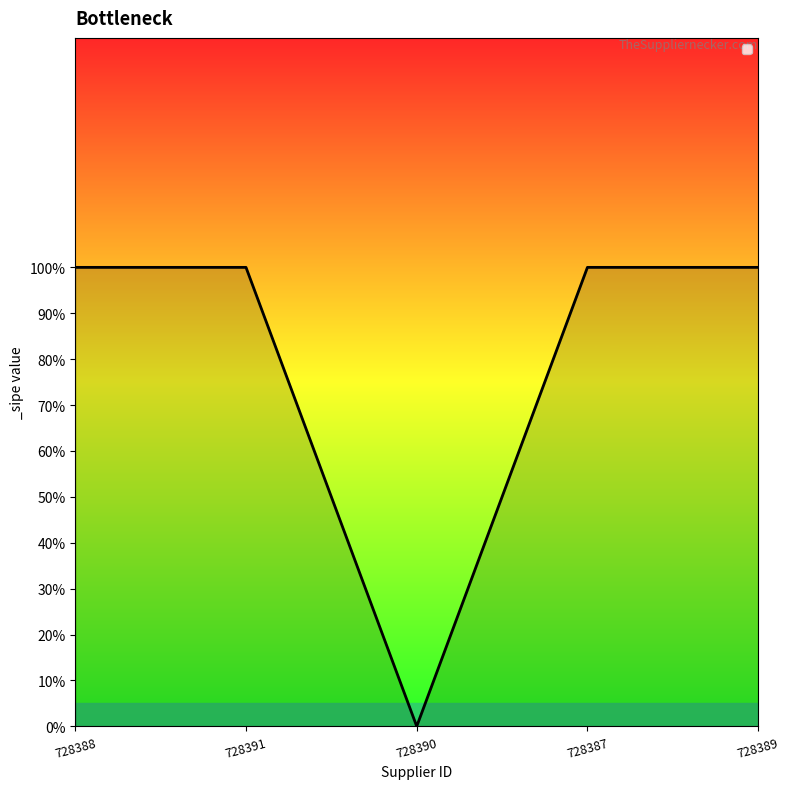

What is the label of the 2nd point from the right?

728387